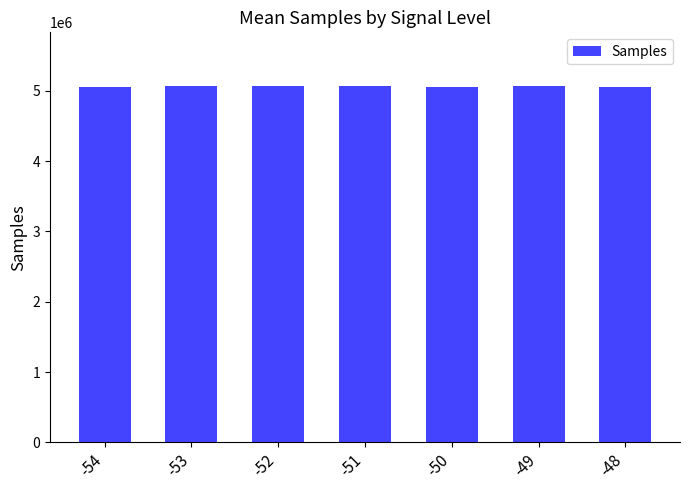

What is the approximate value at -49, to the nearest 100?

5070300